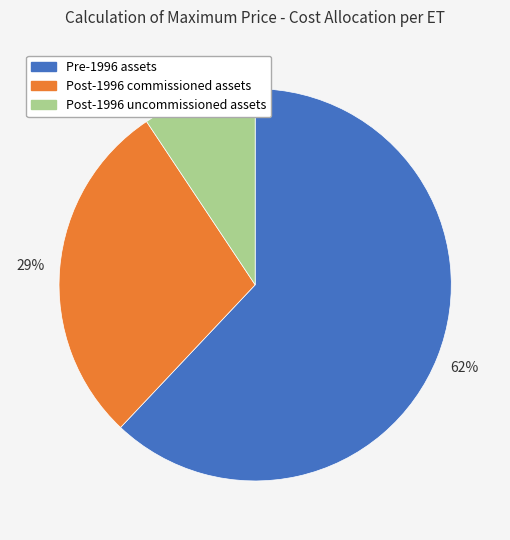

Between Post-1996 uncommissioned assets and Post-1996 commissioned assets, which is larger?

Post-1996 commissioned assets